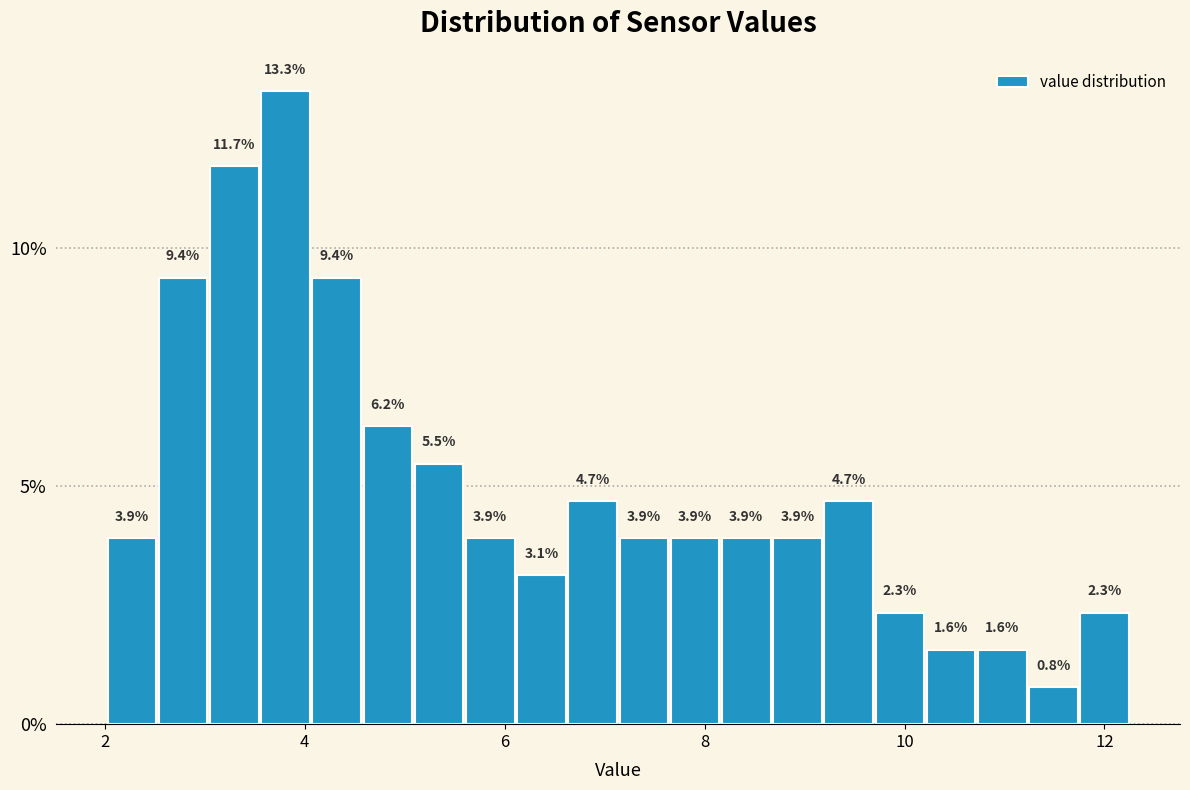

Around what value on the x-axis is the tallest bar? Give the approximate position of its centre, as read against the axis.

3.8